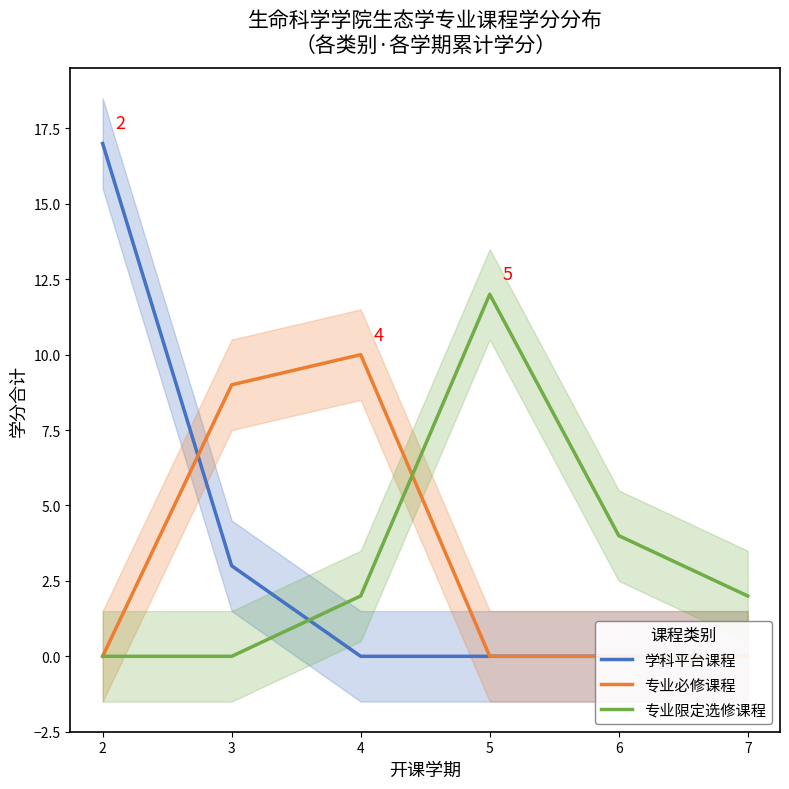

Rank the series by their maximum value, from lowest to highest.

专业必修课程, 专业限定选修课程, 学科平台课程